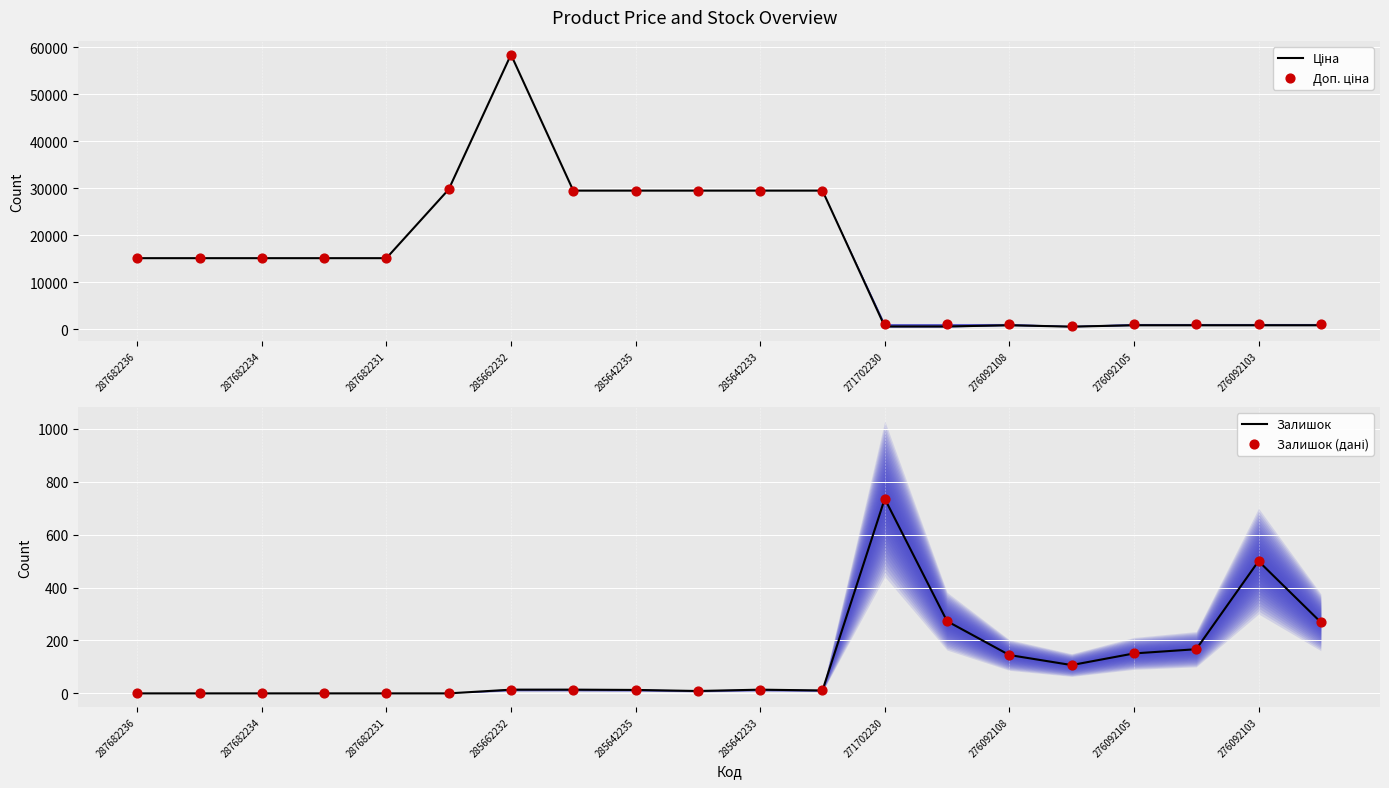

Which series reaches the maximum Y coordinate?

Ціна